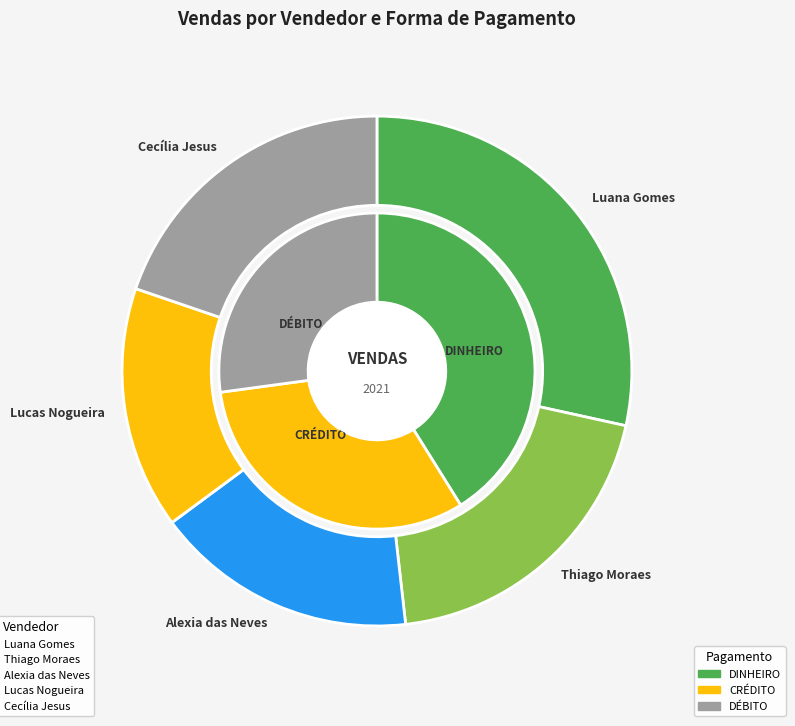

To the nearest percent, what is the average slice percentage?

20%